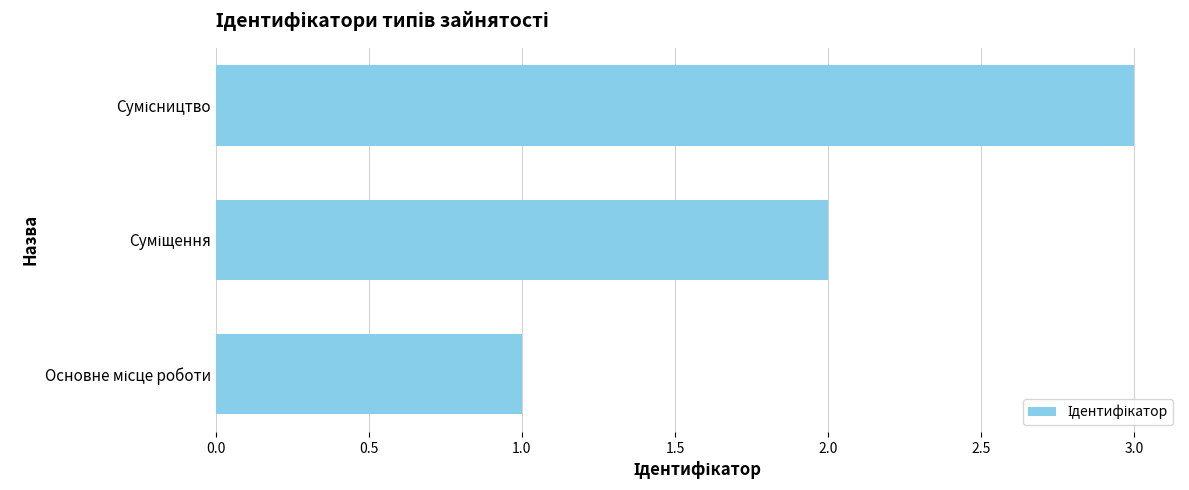

How many bars are there in total?

3